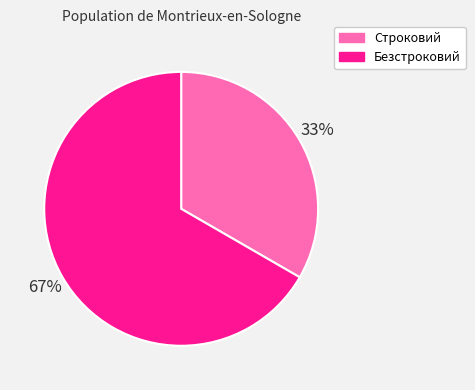

Count the number of slices in the pie.

2